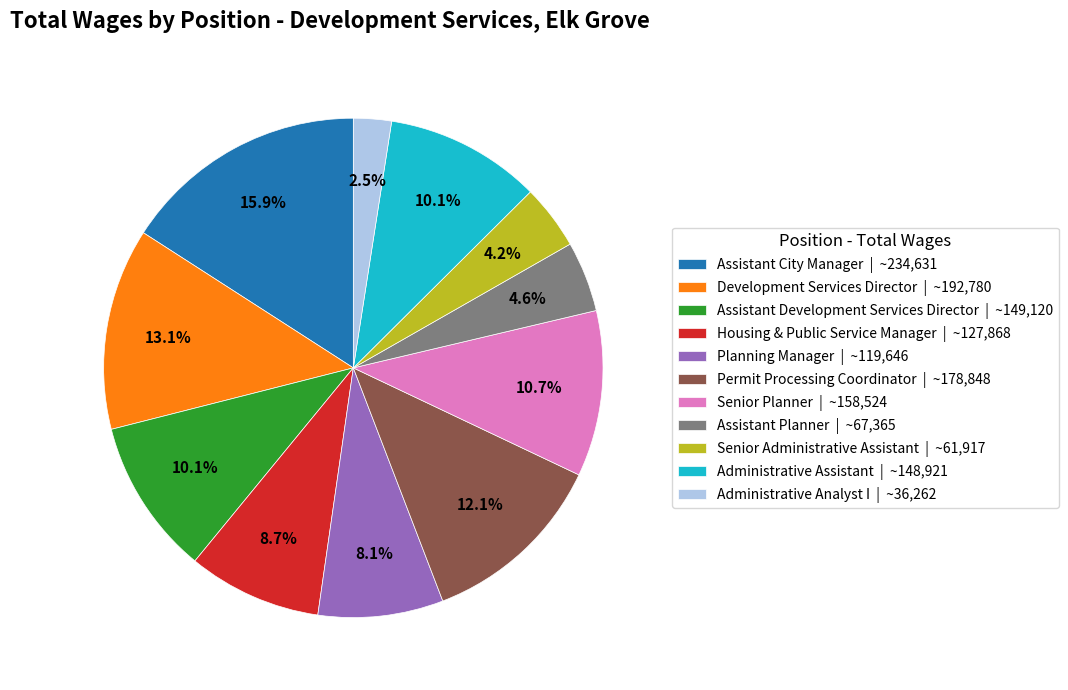

Which slice is the largest?

Assistant City Manager